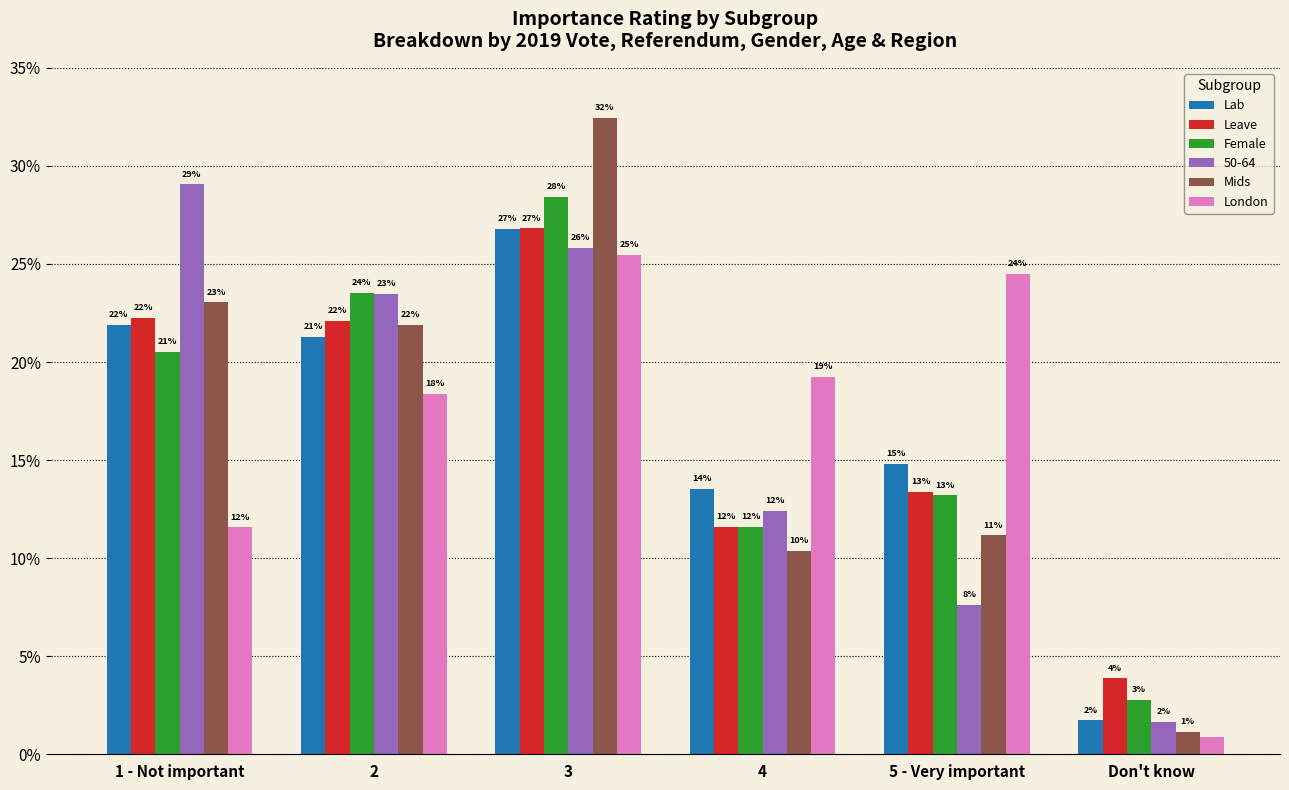

At which category is the sum across all series the highest?

3